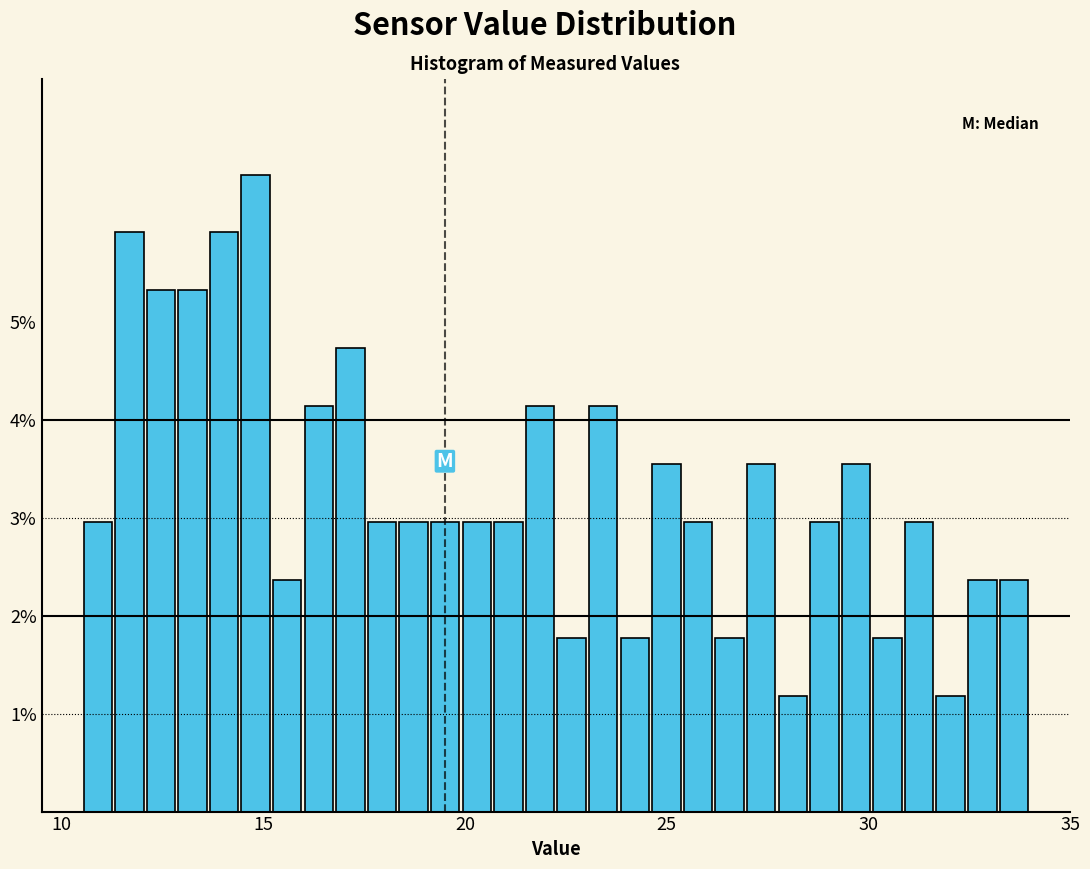

Read against the x-axis, roughly where is the centre of the tallest bar?

15.0